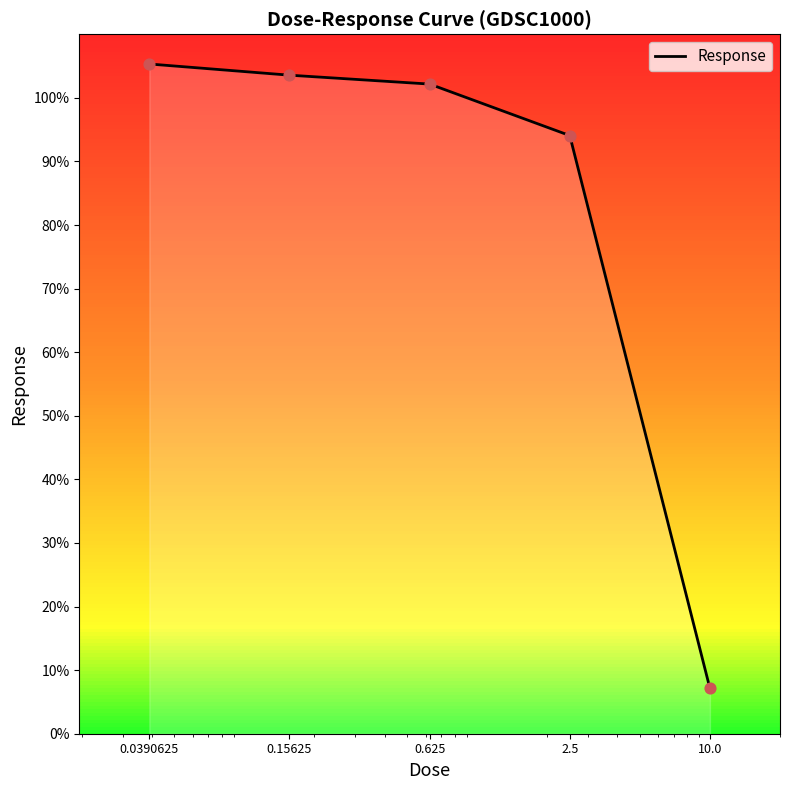

What is the sum of all values?

412.3